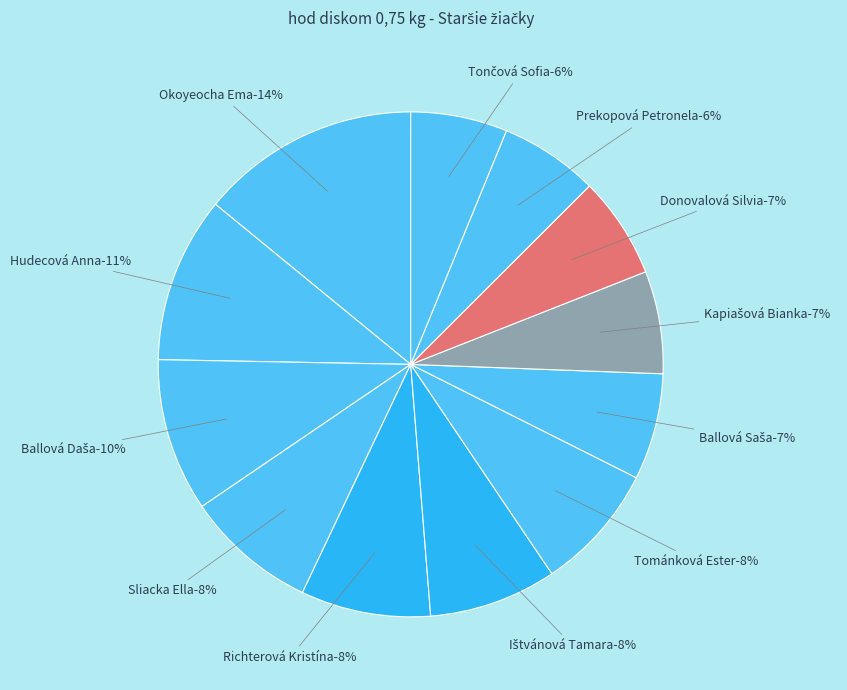

What is the total percentage of Tománková Ester and Ballová Saša?

15.0%